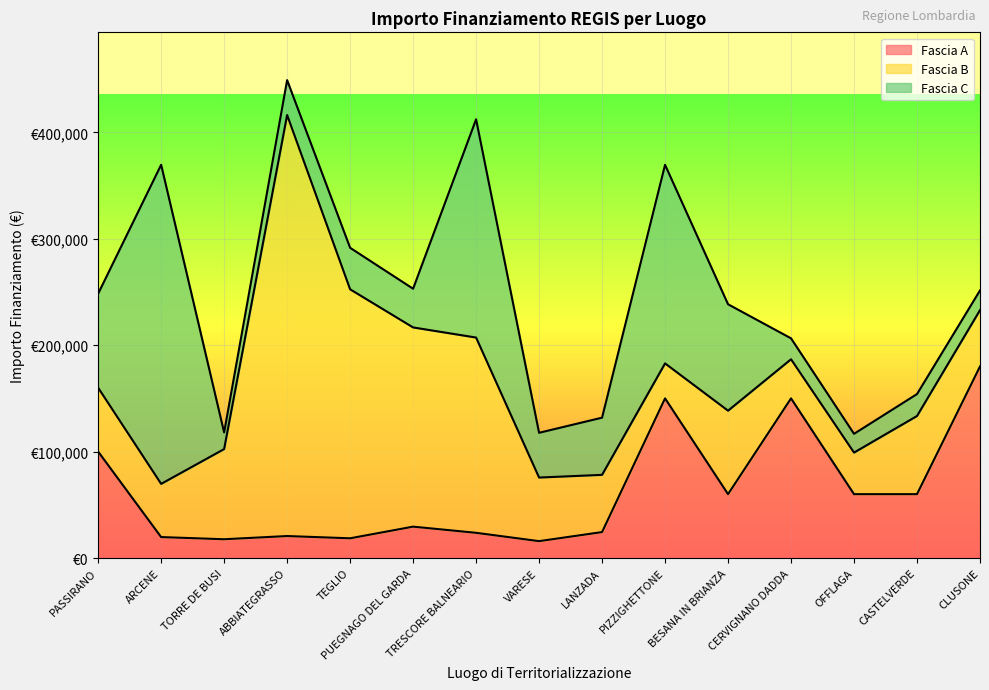

Where is the first local maximum for Fascia B?

ABBIATEGRASSO